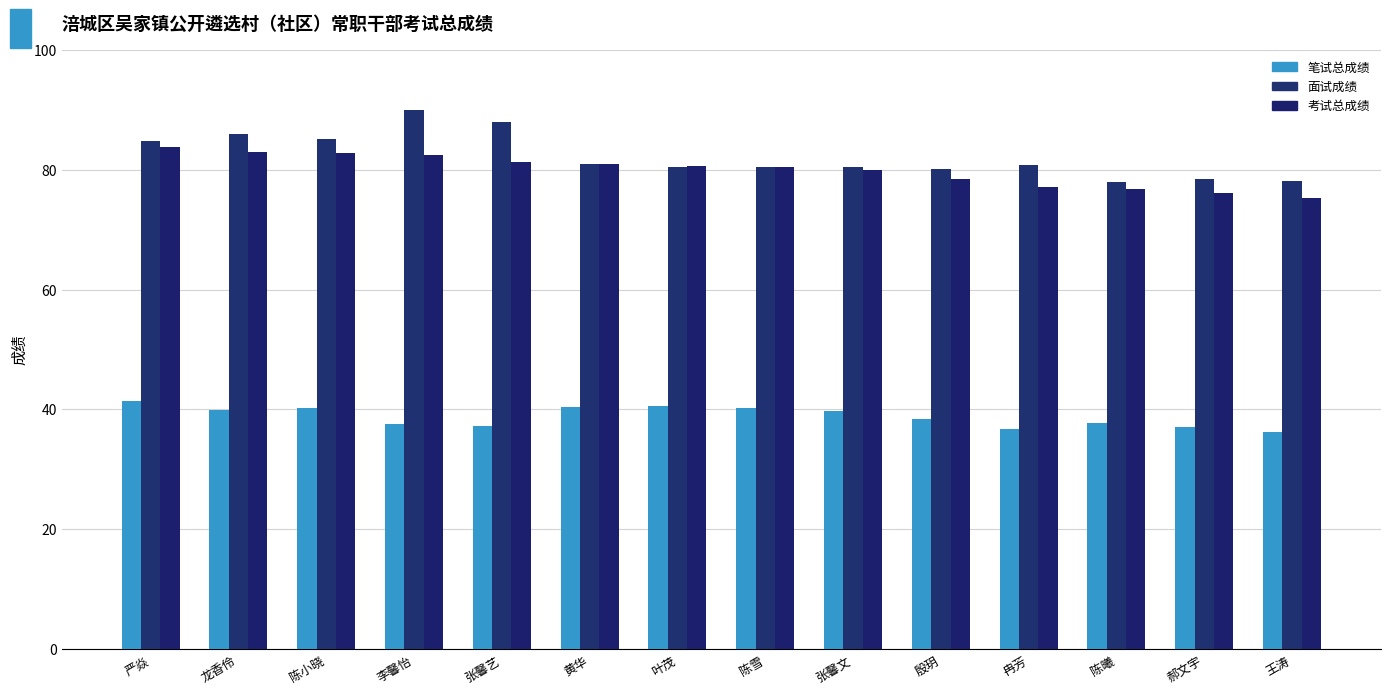

Read the 面试成绩 value at 陈小晓.

85.1